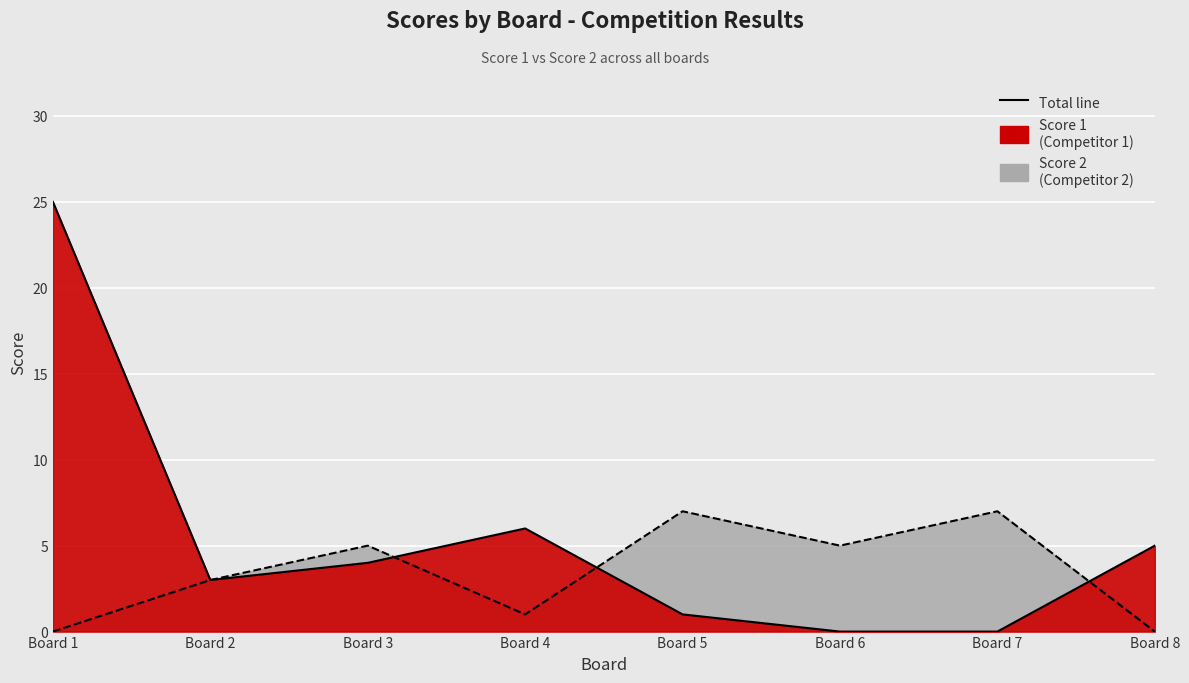

What is the spread (max minus min) of values at Board 3?

1